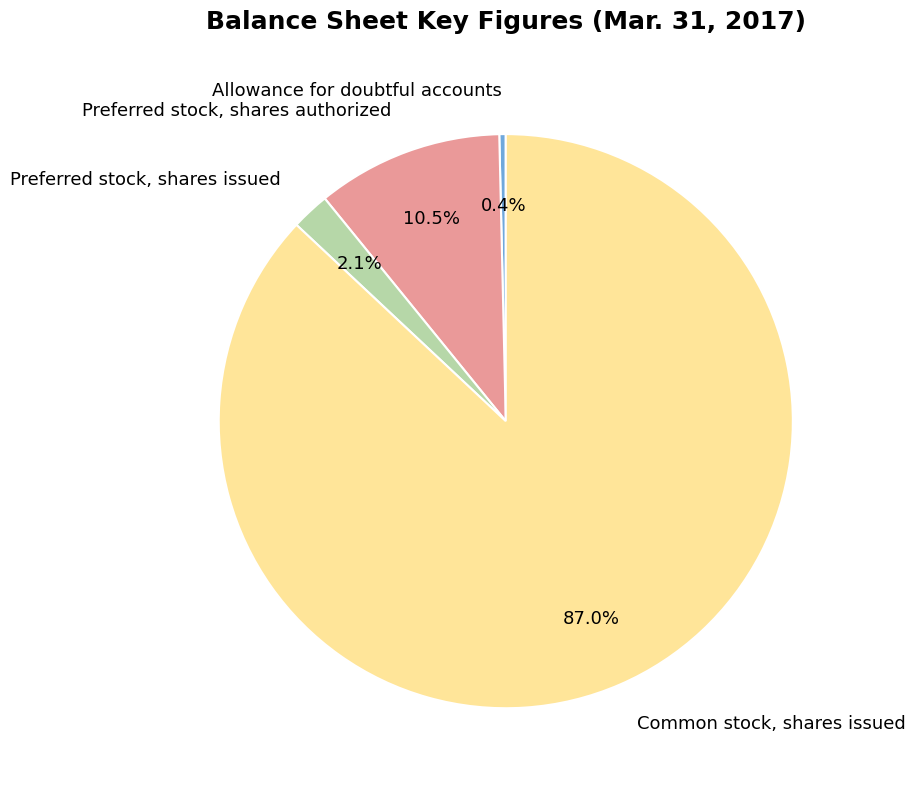

Between Common stock, shares issued and Preferred stock, shares issued, which is larger?

Common stock, shares issued